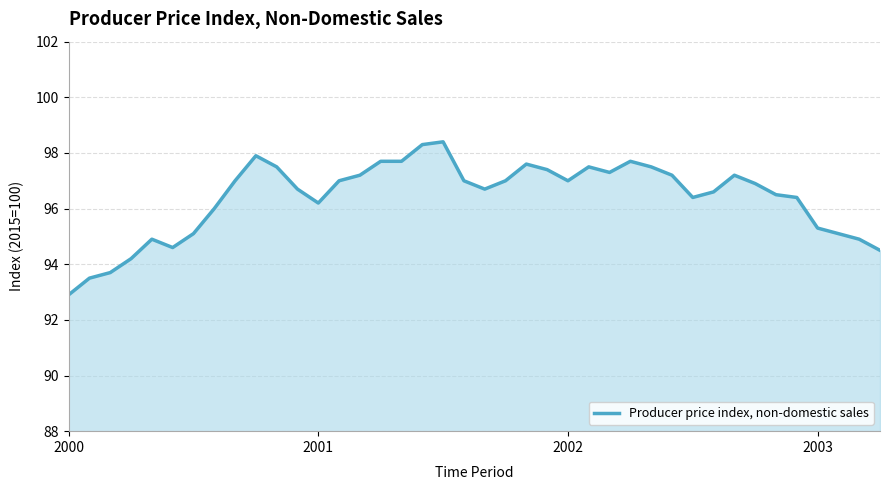

What is the difference between the maximum and minimum values?

5.5